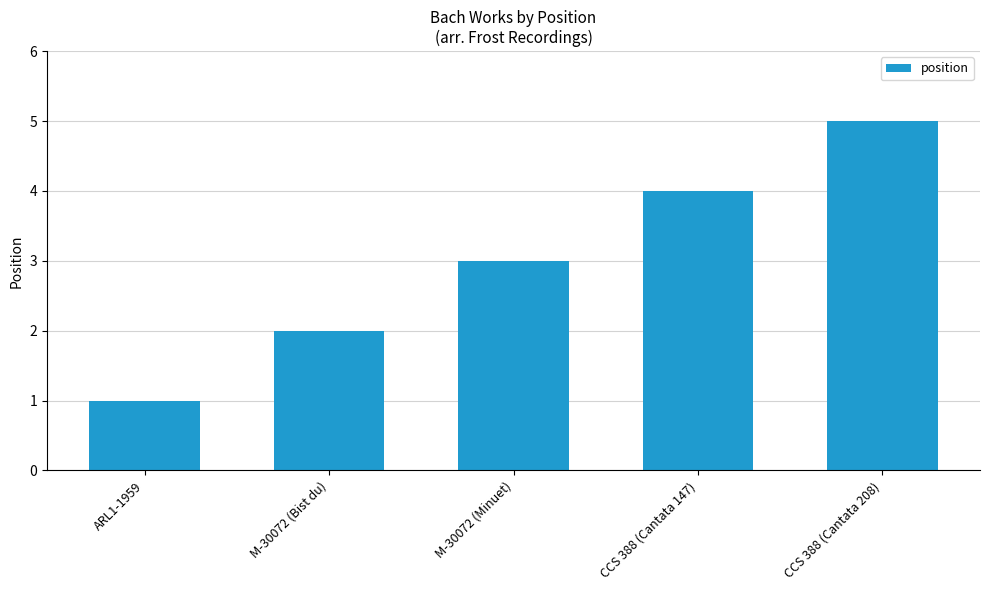

Where is the data nearest to the value 3?

M-30072 (Minuet)